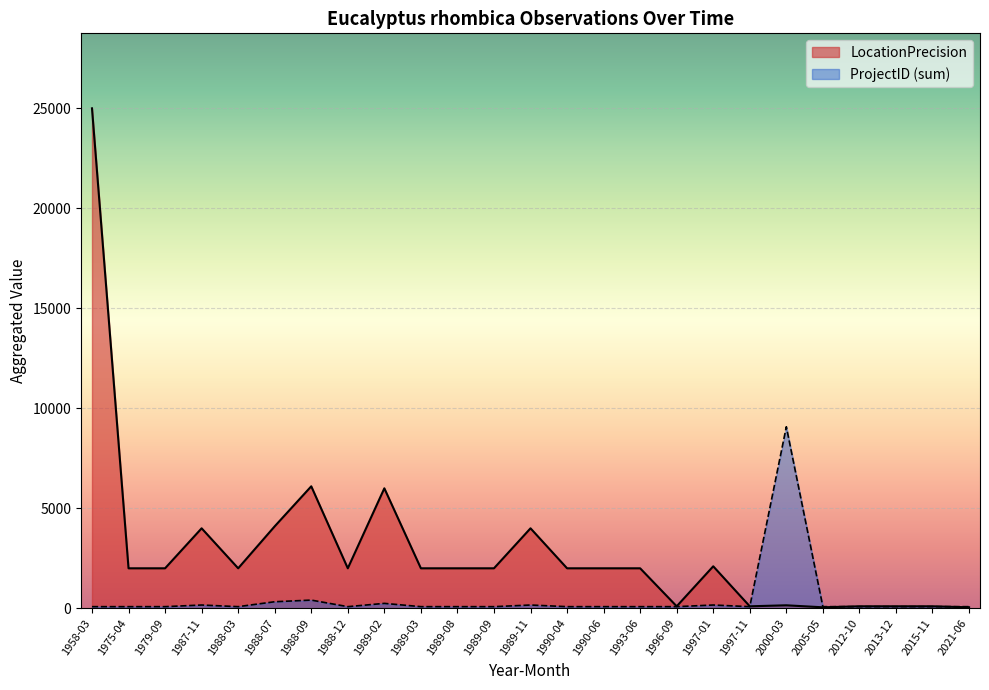

Between 1958-03 and 1987-11, which series saw the biggest shift?

LocationPrecision